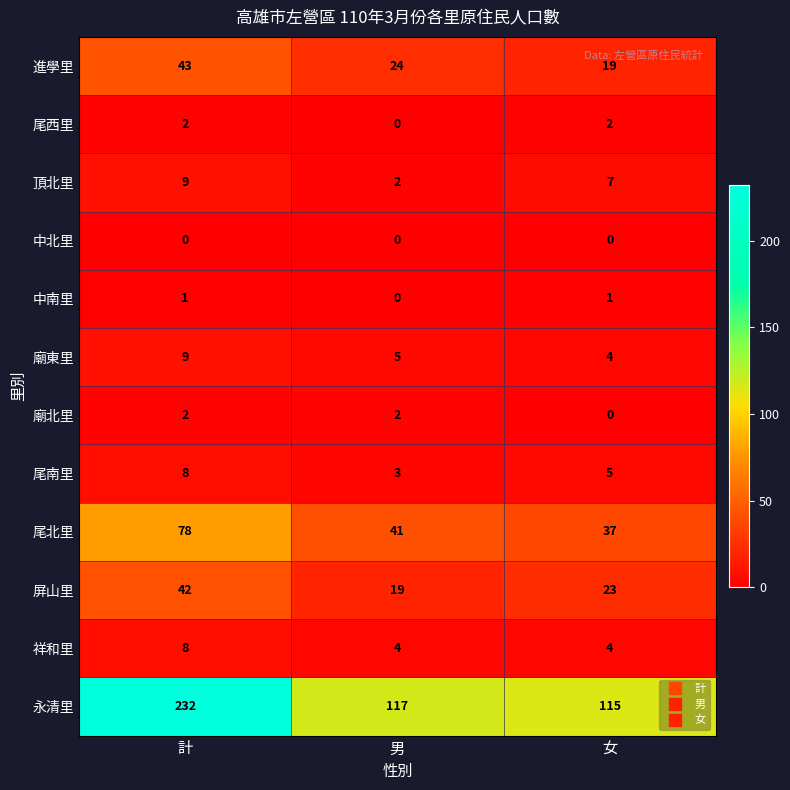

Which series has the largest total across all categories?

永清里